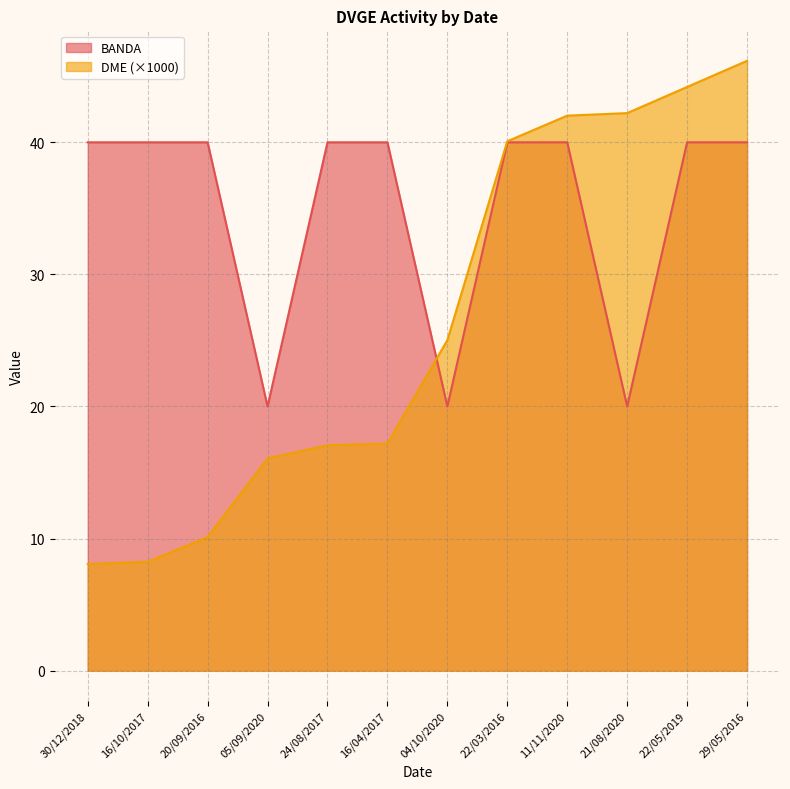

What are all the series names shown in the legend?

BANDA, DME (×1000)